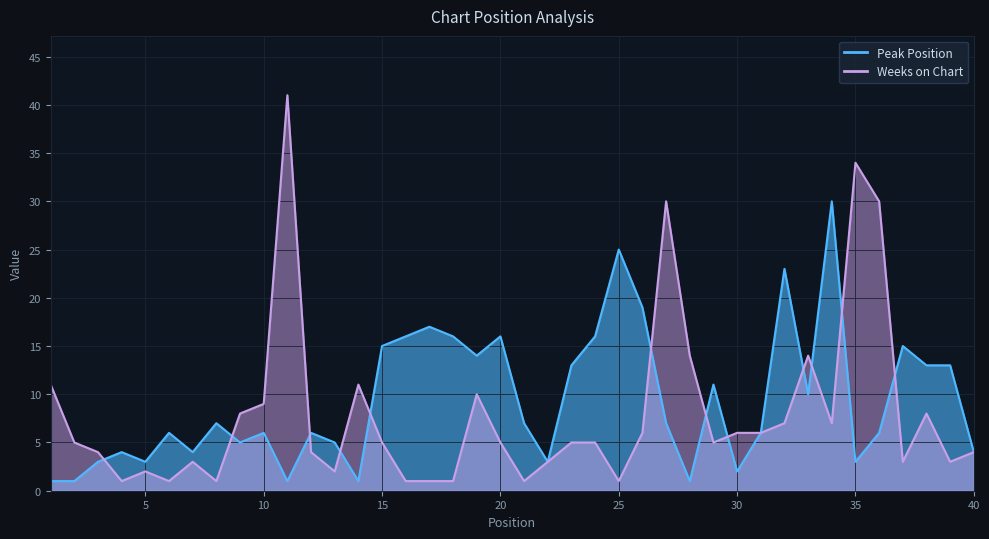

Which category has the highest value in the Peak Position series?

34